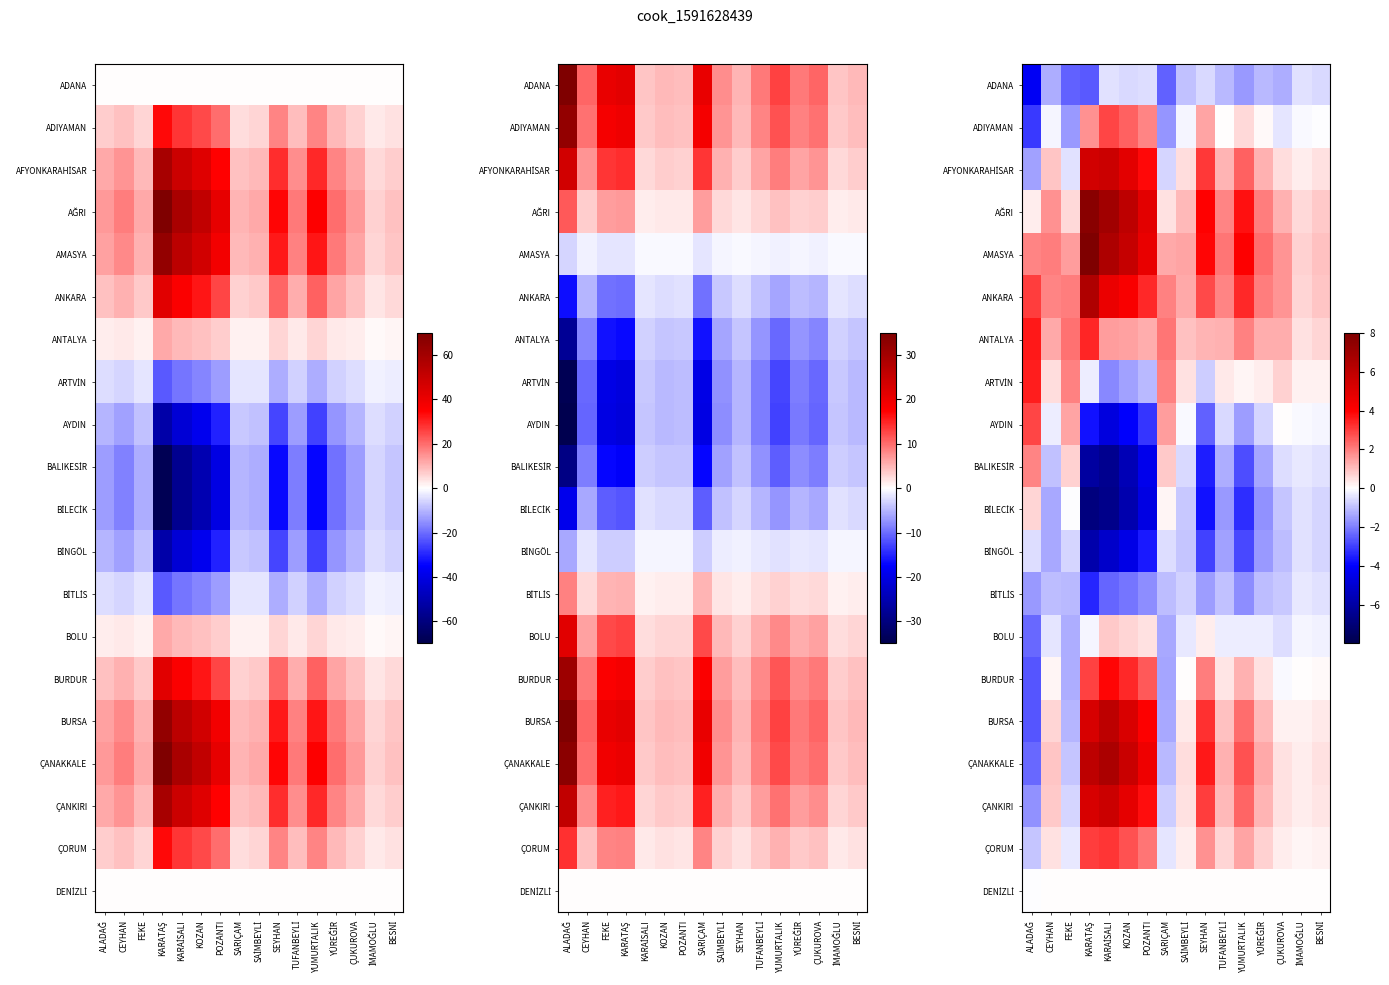

Rank the series at YÜREĞİR from lowest to highest value.

BİLECİK, BİNGÖL, BALIKESİR, ADANA, BİTLİS, AYDIN, BOLU, DENİZLİ, ADIYAMAN, ARTVİN, BURDUR, ÇORUM, BURSA, ÇANKIRI, AFYONKARAHİSAR, ANTALYA, ÇANAKKALE, ANKARA, AĞRI, AMASYA